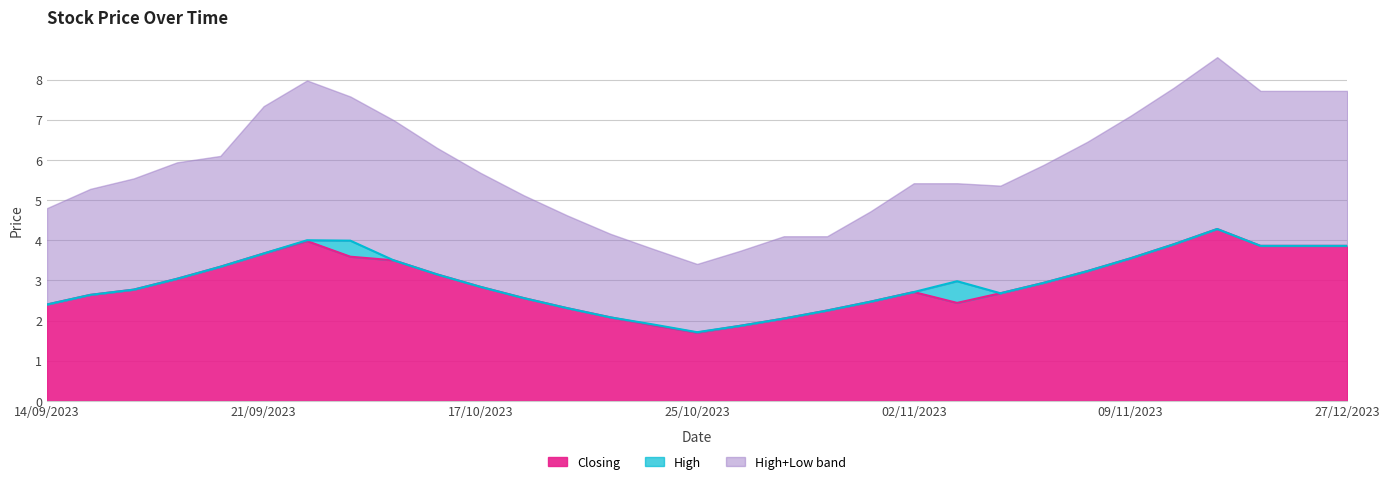

What is the value of the High point at the 11th from the left?

2.8